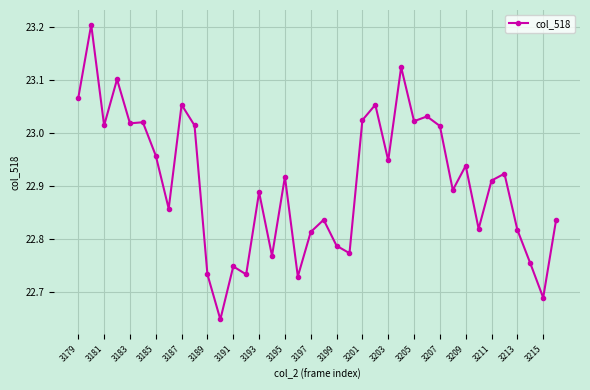

What is the difference between the second highest and minimum values?

0.5